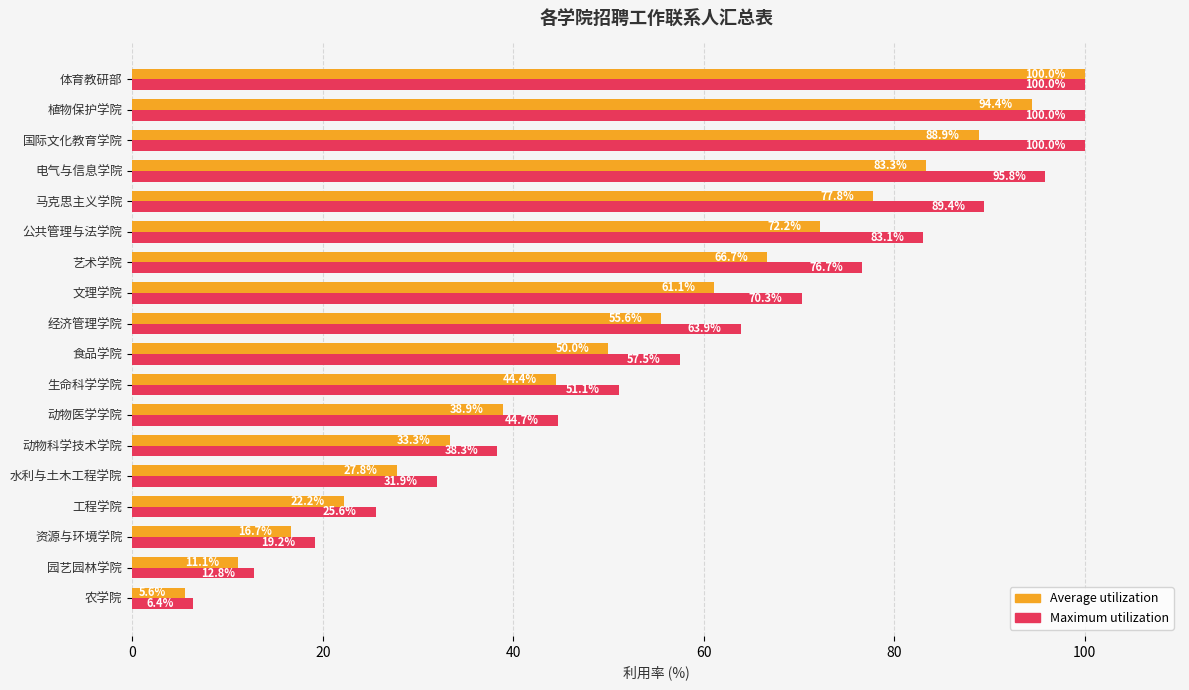

What is the maximum value shown in the chart?

100.0